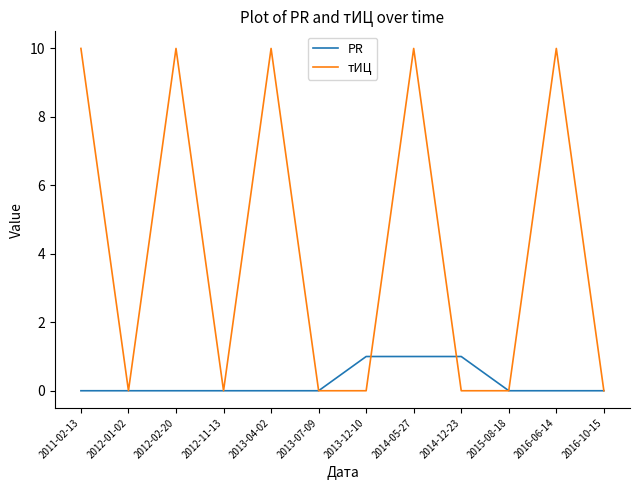

What is the average value of the тИЦ series?

4